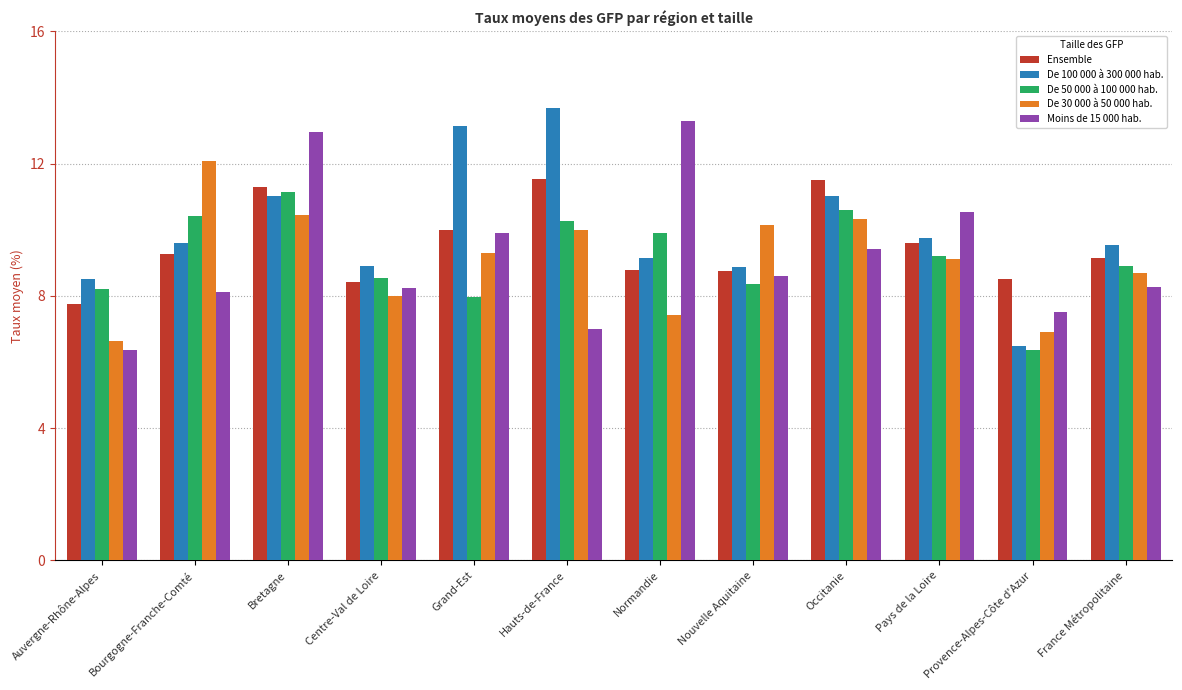

What value does the Ensemble series have at Provence-Alpes-Côte d'Azur?

8.5